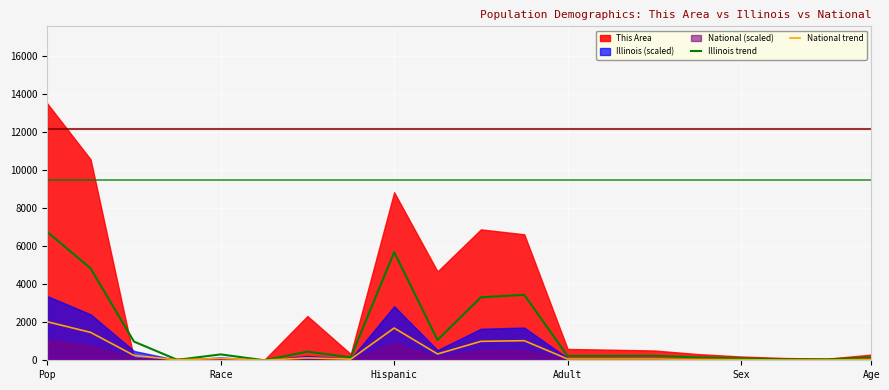

The value of Illinois trend at Hispanic is 235.6. True or false?

False